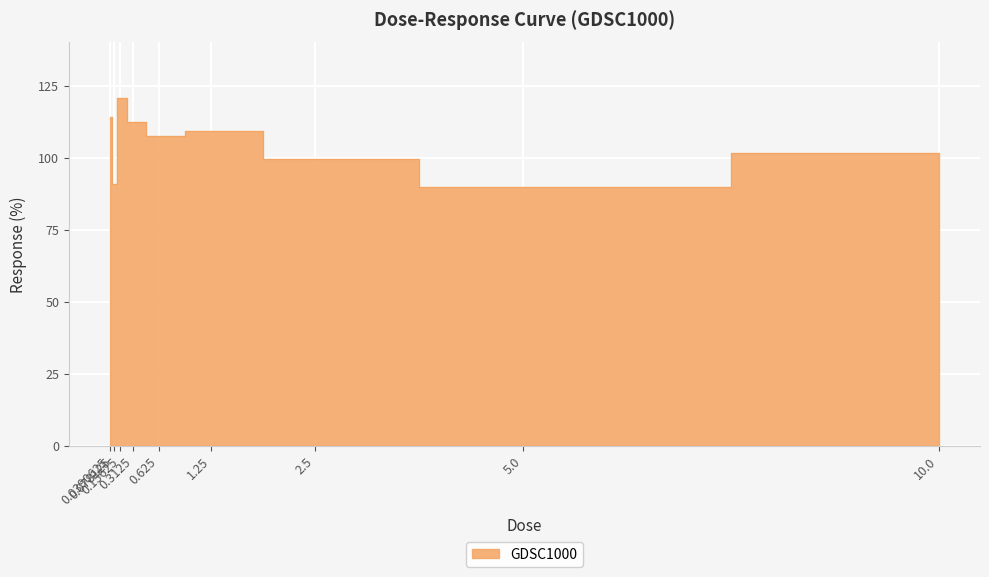

Rank the categories by value from highest to lowest.

0.15625, 0.0390625, 0.3125, 1.25, 0.625, 10.0, 2.5, 0.078125, 5.0